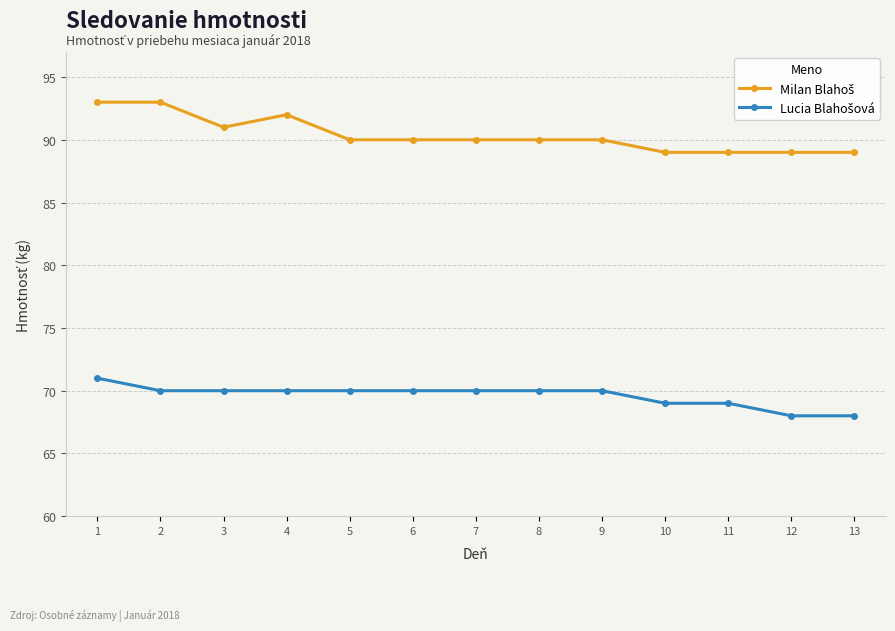

What is the spread (max minus min) of values at 5?

20